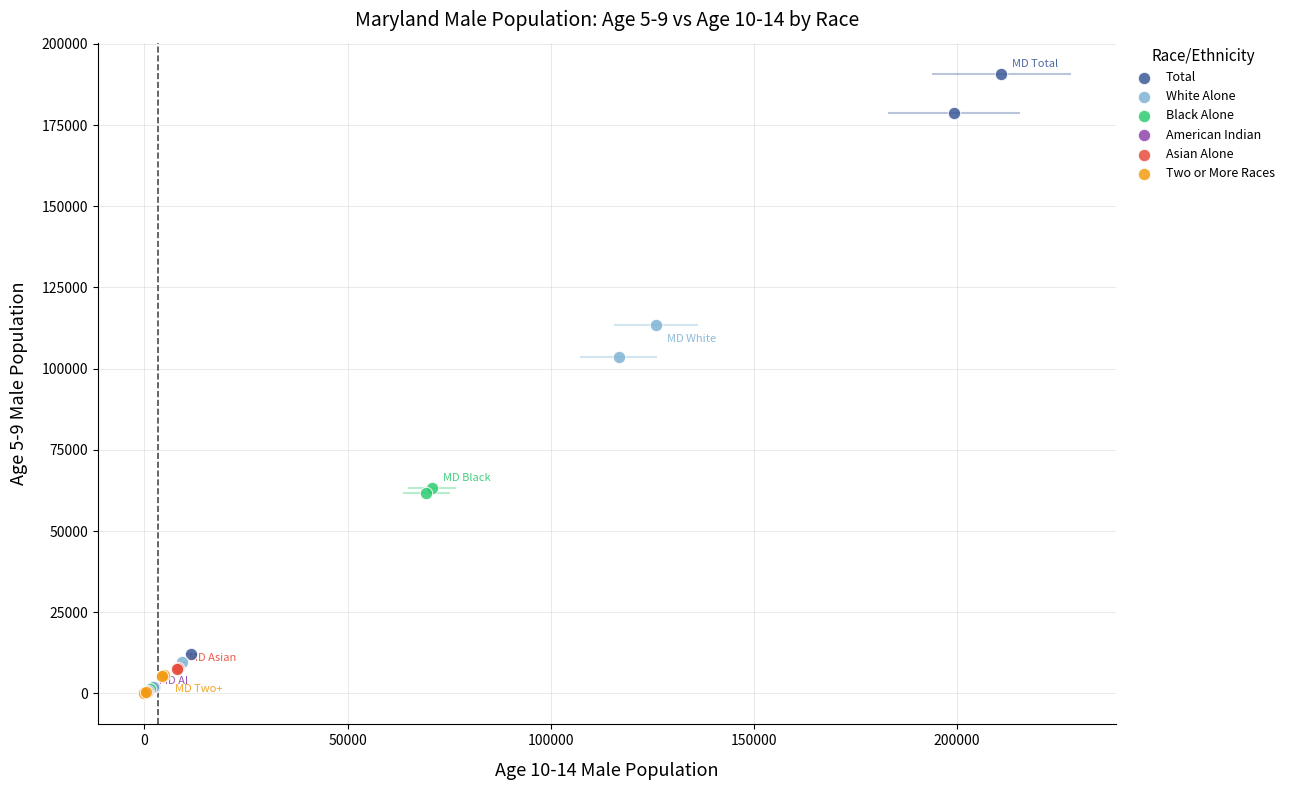

What are all the series names shown in the legend?

Total, White Alone, Black Alone, American Indian, Asian Alone, Two or More Races